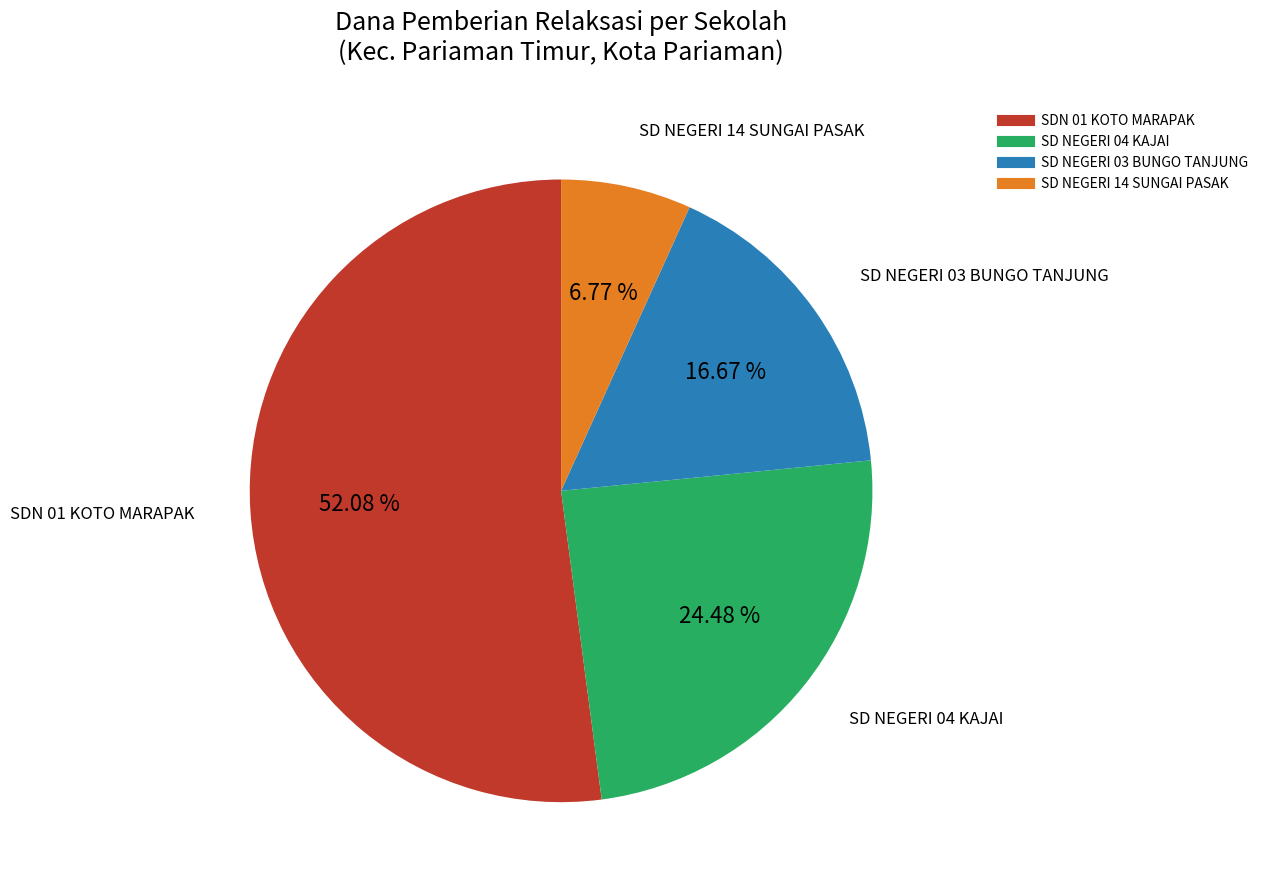

To the nearest percent, what is the average slice percentage?

25%